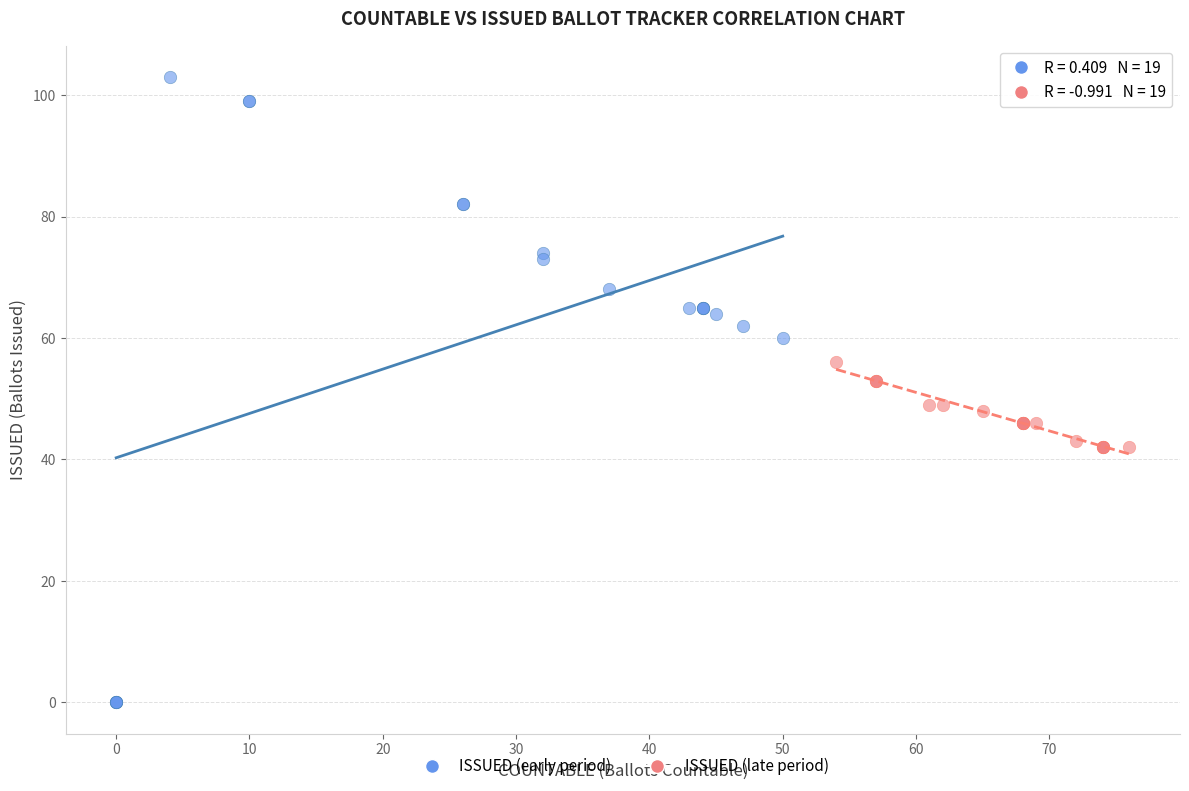

Which series has the largest Y range (max minus min)?

ISSUED (early period)